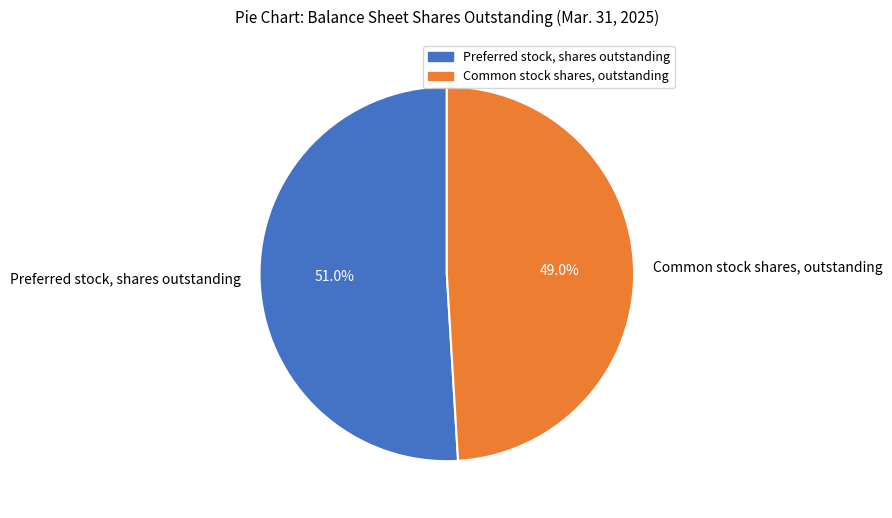

Count the number of slices in the pie.

2